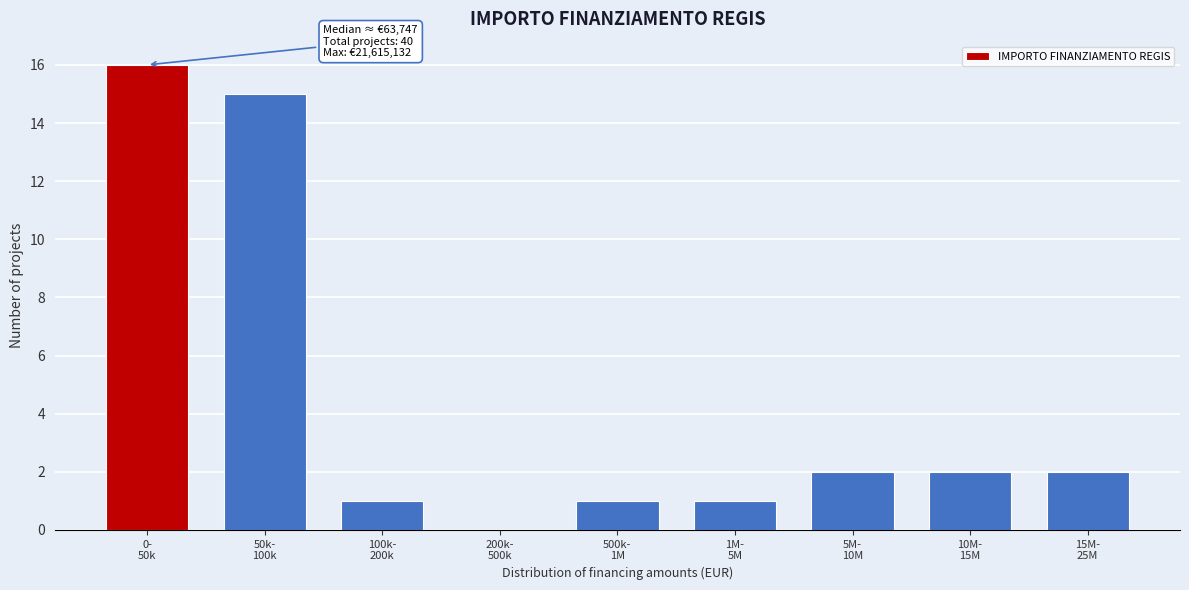

What is the sum of all values?

40